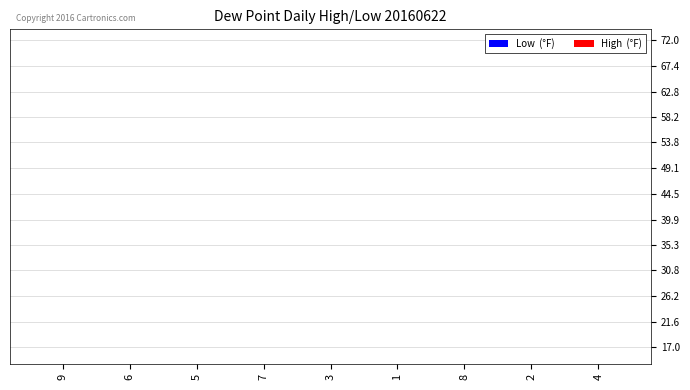

Count the Low  (°F) values in the range 3 to 7.

5